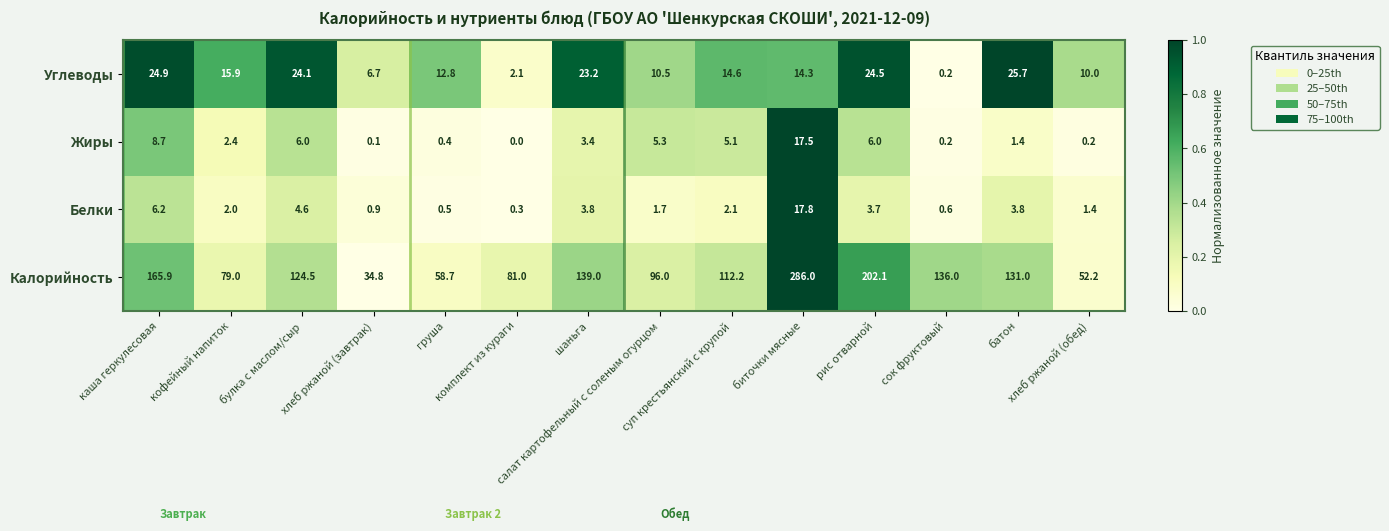

At which category is the sum across all series the highest?

биточки мясные